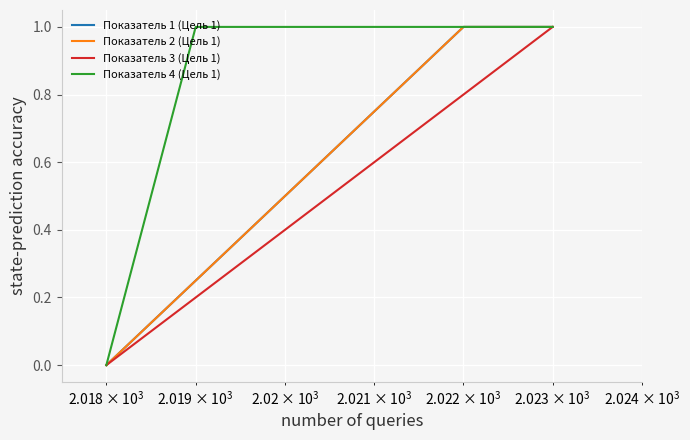

What is the maximum value shown in the chart?

1.0